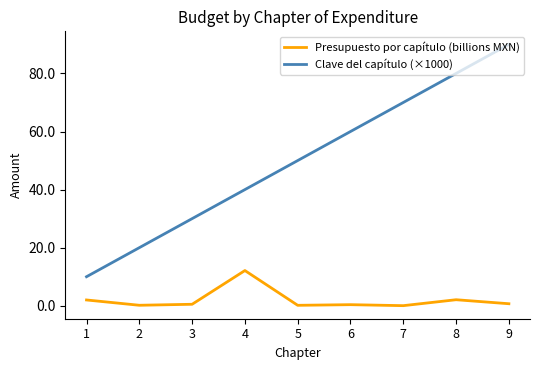

Which series changed the most between 5 and 8?

Clave del capítulo (×1000)